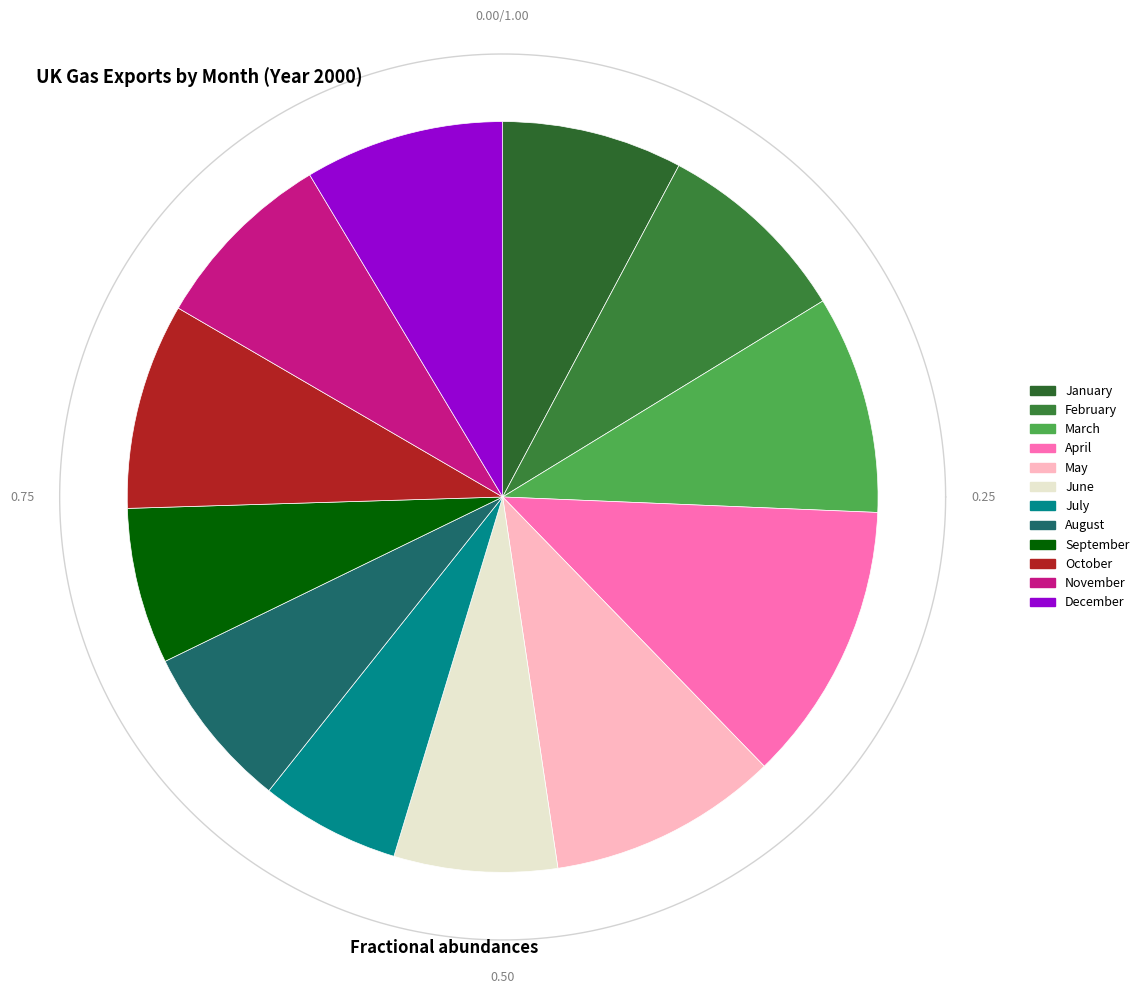

Which category has the smallest portion of the pie?

July